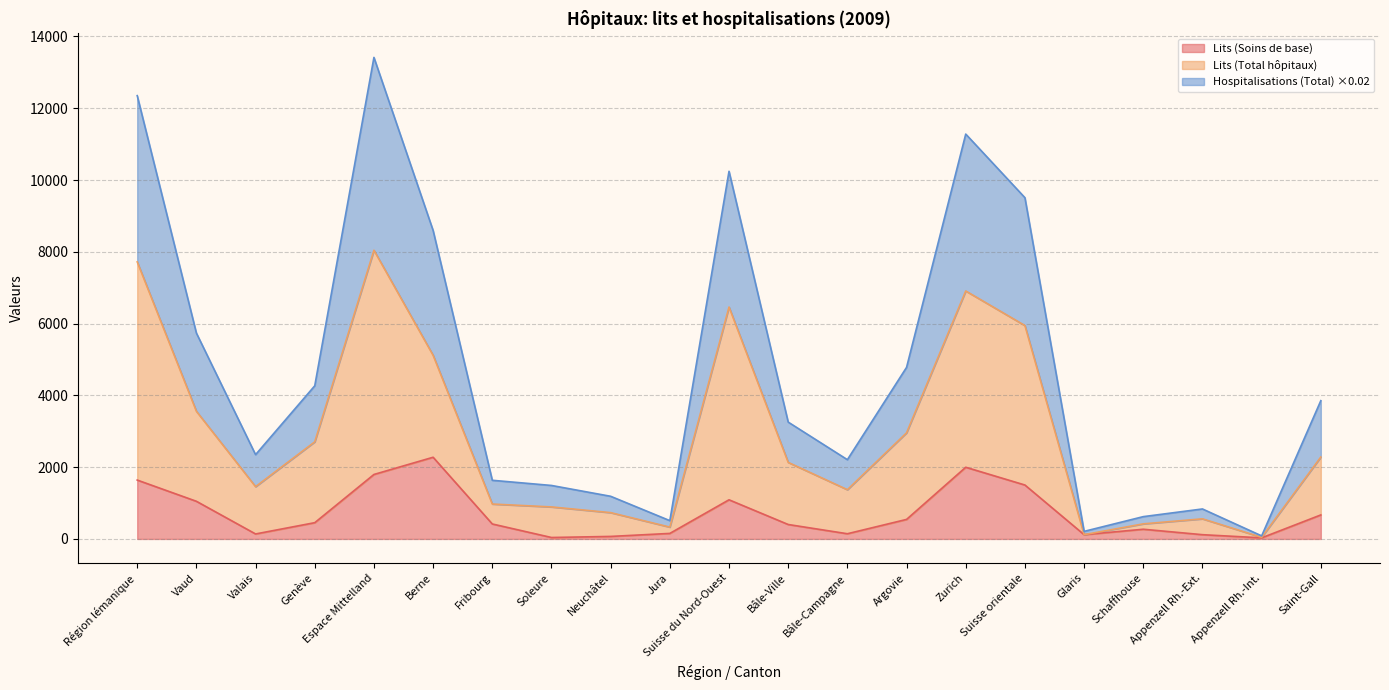

Reading left to right, list all the values displayed in this chart.

Lits (Soins de base): 1640.3	1048.9	138.6	452.9	1796.2	2275.7	416.8	40.0	70.0	153.7	1090.6	402.2	144.7	543.8	1997.0	1502.2	119.0	270.0	118.4	30.0	668.7
Lits (Total hôpitaux): 7719.3	3557.2	1456.8	2705.2	8043.1	5116.5	972.5	891.8	732.9	329.4	6461.4	2132.6	1372.0	2956.9	6908.5	5944.8	119.0	420.0	560.2	44.7	2282.0
Hospitalisations (Total): 12351.0	5735.7	2348.4	4266.9	13415.9	8594.3	1634.0	1490.0	1188.2	509.6	10243.0	3255.0	2208.2	4779.8	11279.5	9507.5	210.5	621.3	835.1	85.1	3852.1